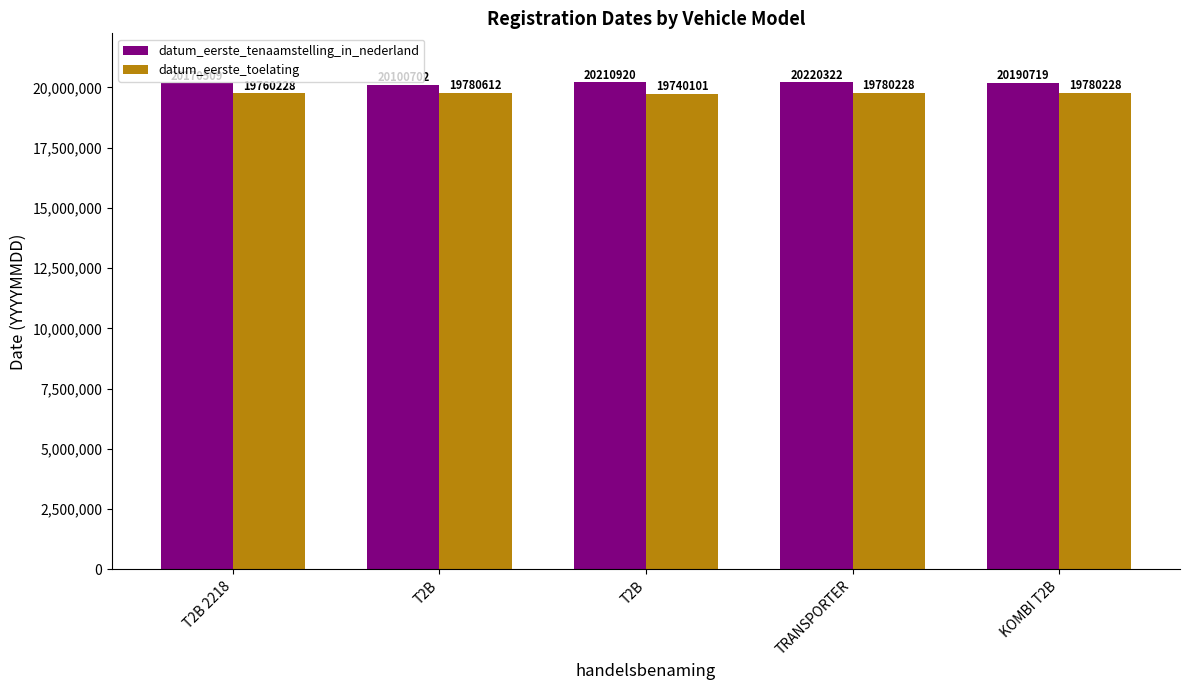

The datum_eerste_toelating series shows 6514925 at KOMBI T2B. True or false?

False